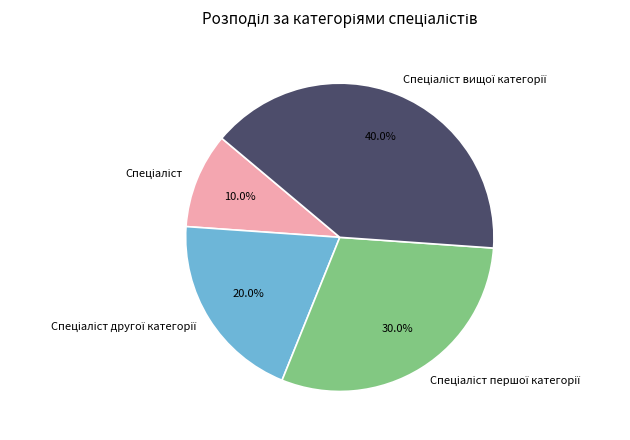

To the nearest percent, what is the difference between the largest and smallest slice percentages?

30%